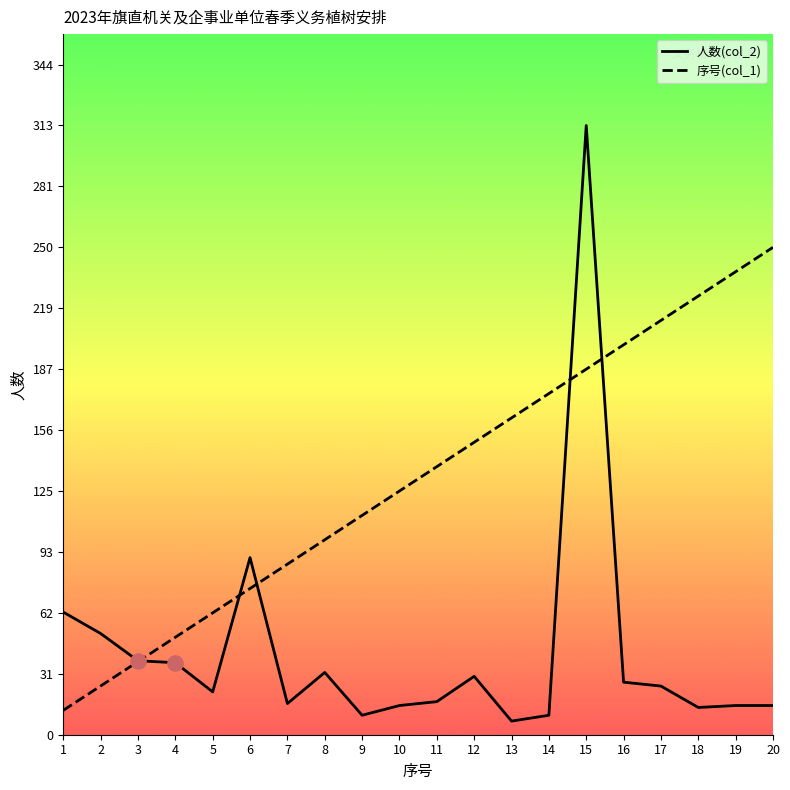

What are all the series names shown in the legend?

人数(col_2), 序号(col_1)